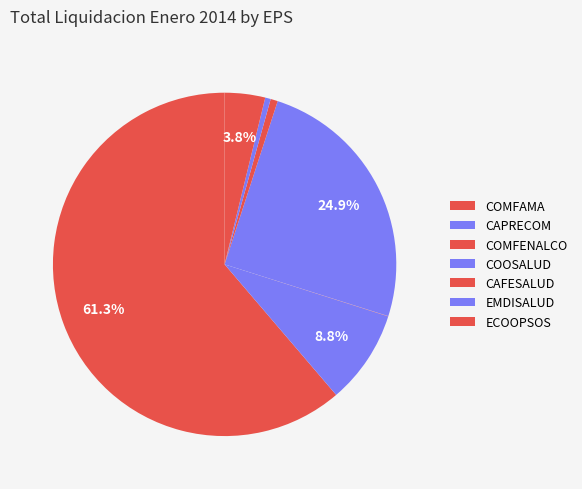

Is there any slice that represents more than half of the pie?

Yes